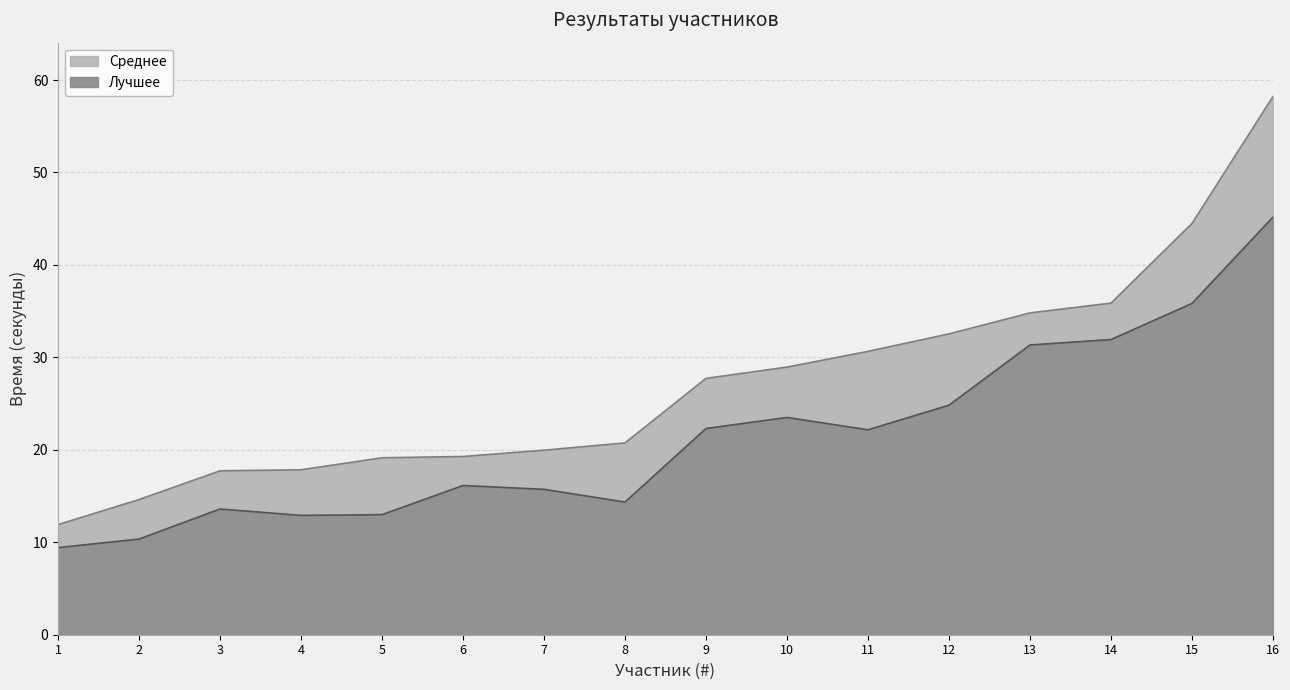

What are all the series names shown in the legend?

Среднее, Лучшее